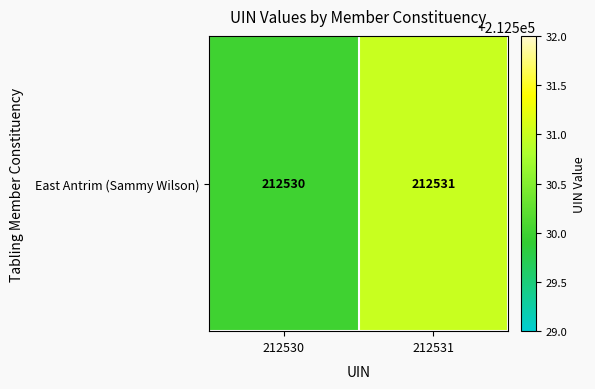

What is the difference between the values at 212531 and 212530?

1